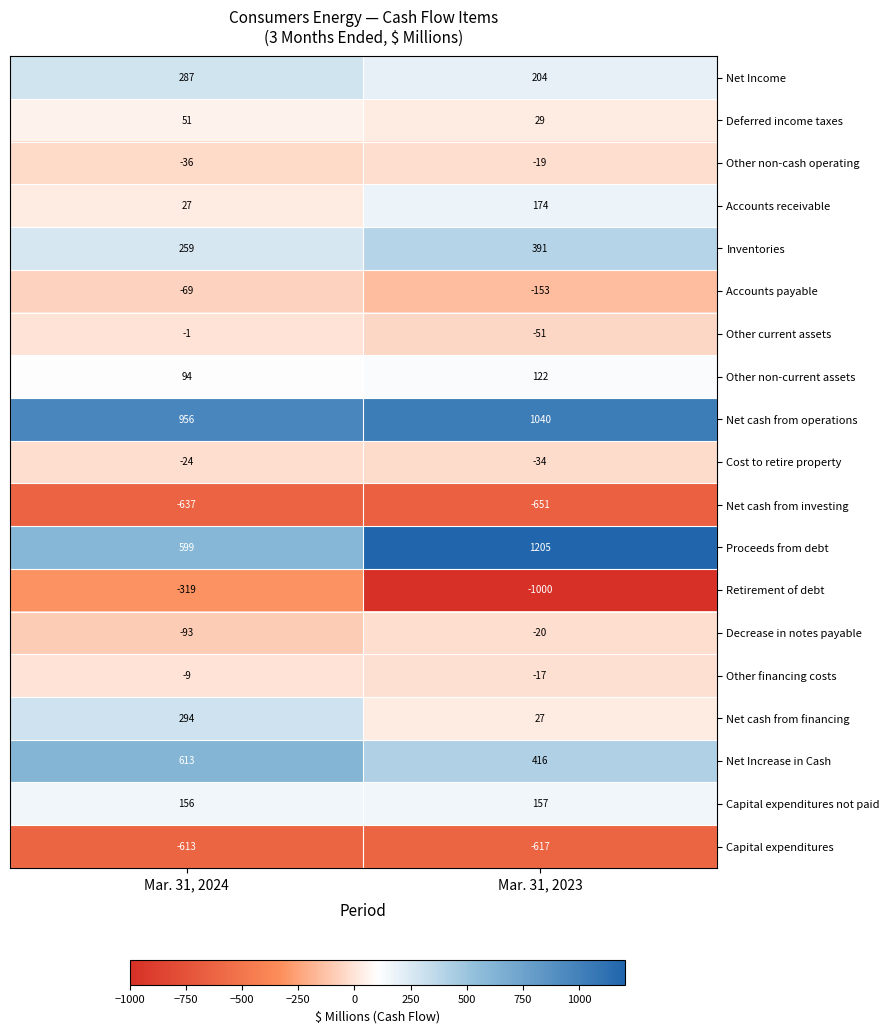

Which series has the largest total across all categories?

Net cash from operations